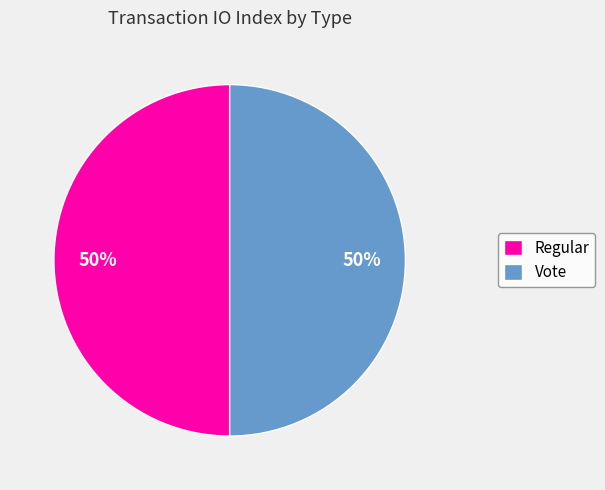

True or false: Regular accounts for 50% of the total.

True